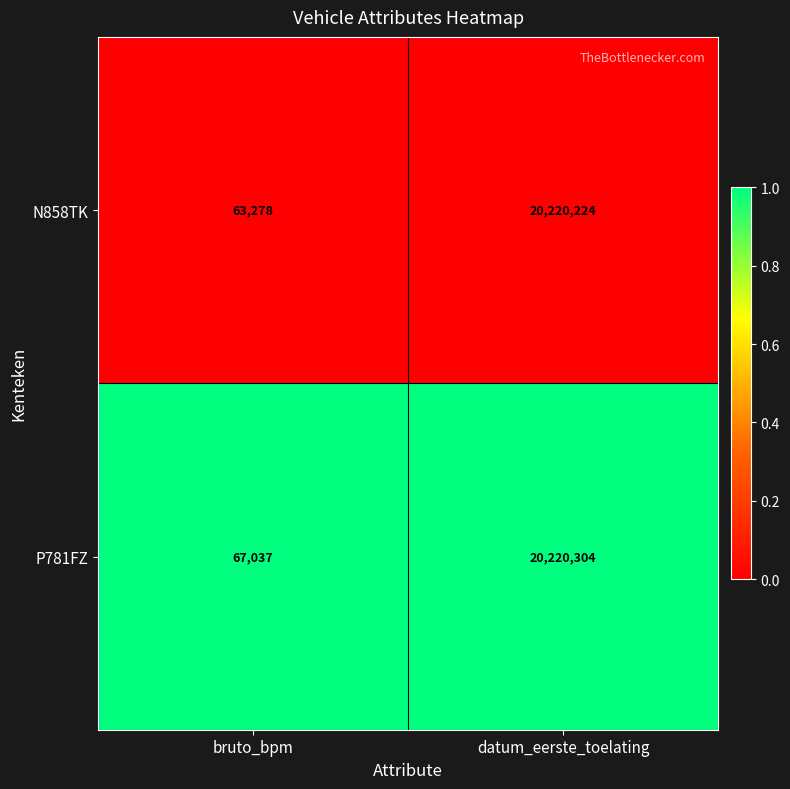

List the series in order of their peak value, lowest first.

N858TK, P781FZ